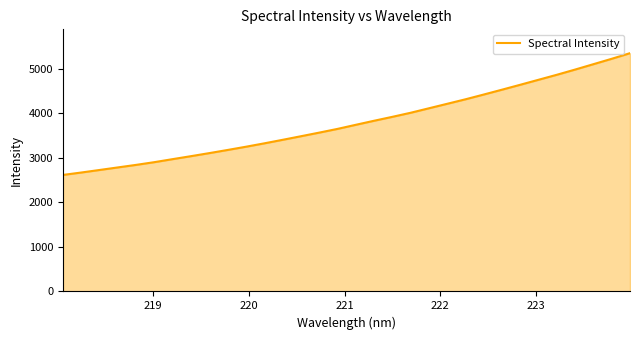

What is the maximum value shown in the chart?

5352.3